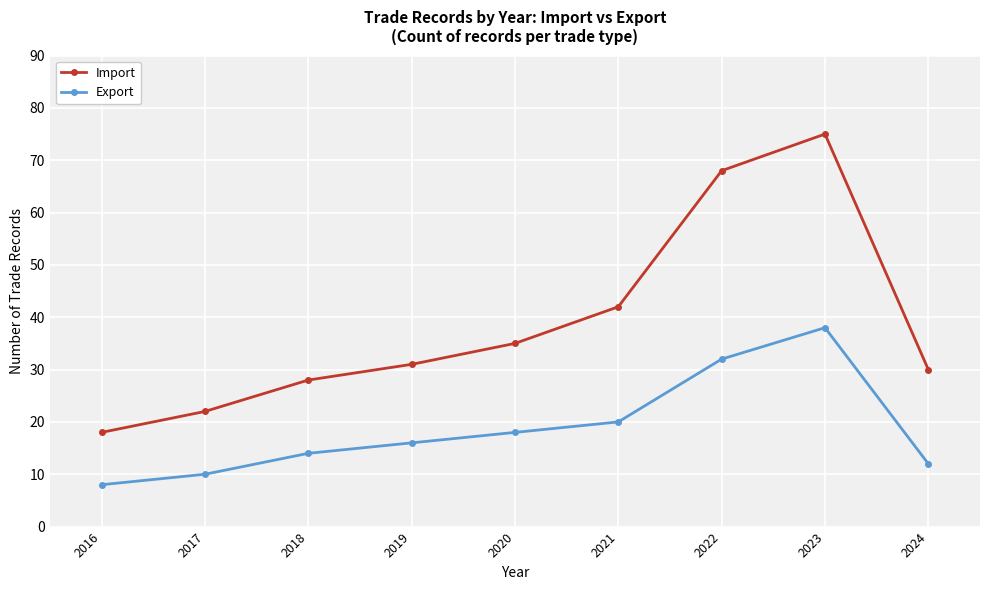

Where is Export nearest to the value 23?

2021